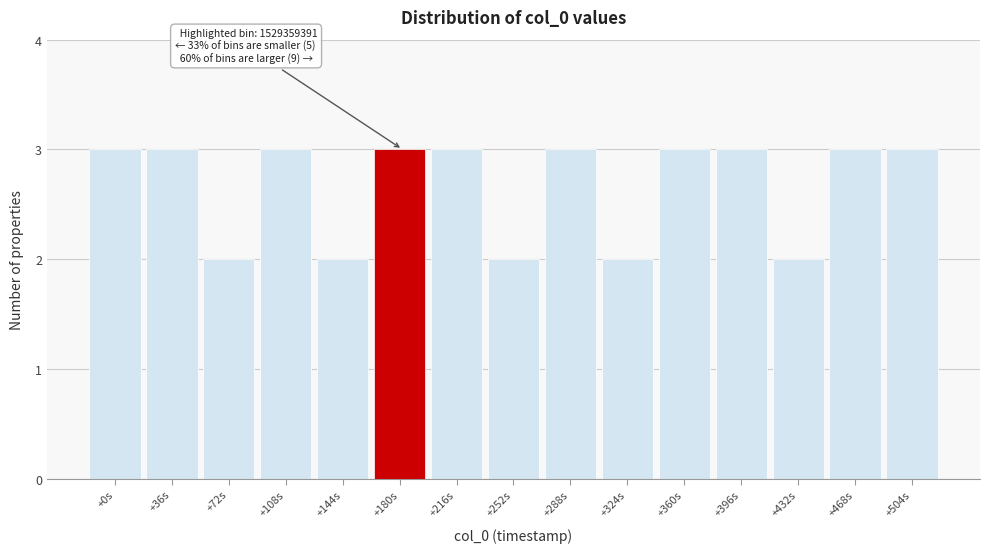

Reading left to right, transcribe all the data shown in this chart.

+0s=3	+36s=3	+72s=2	+108s=3	+144s=2	+180s=3	+216s=3	+252s=2	+288s=3	+324s=2	+360s=3	+396s=3	+432s=2	+468s=3	+504s=3